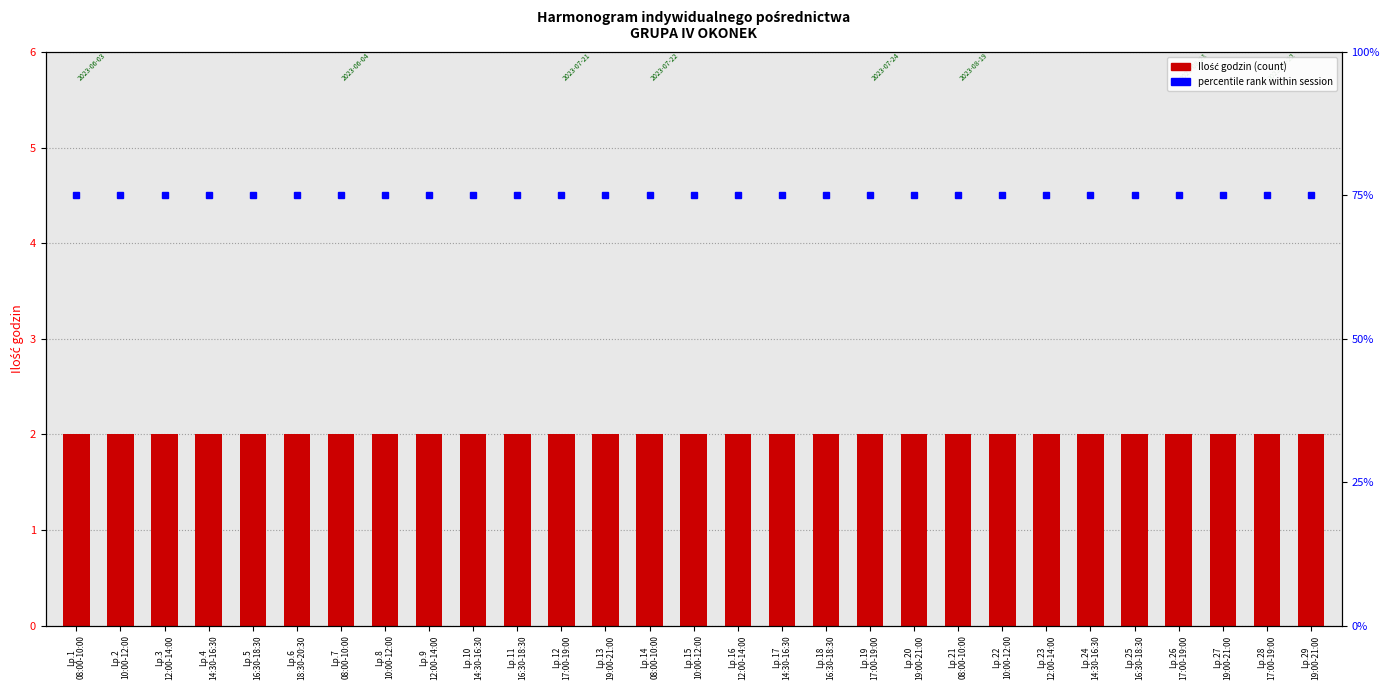

Which category has the highest value across all series?

Lp.1
08:00-10:00